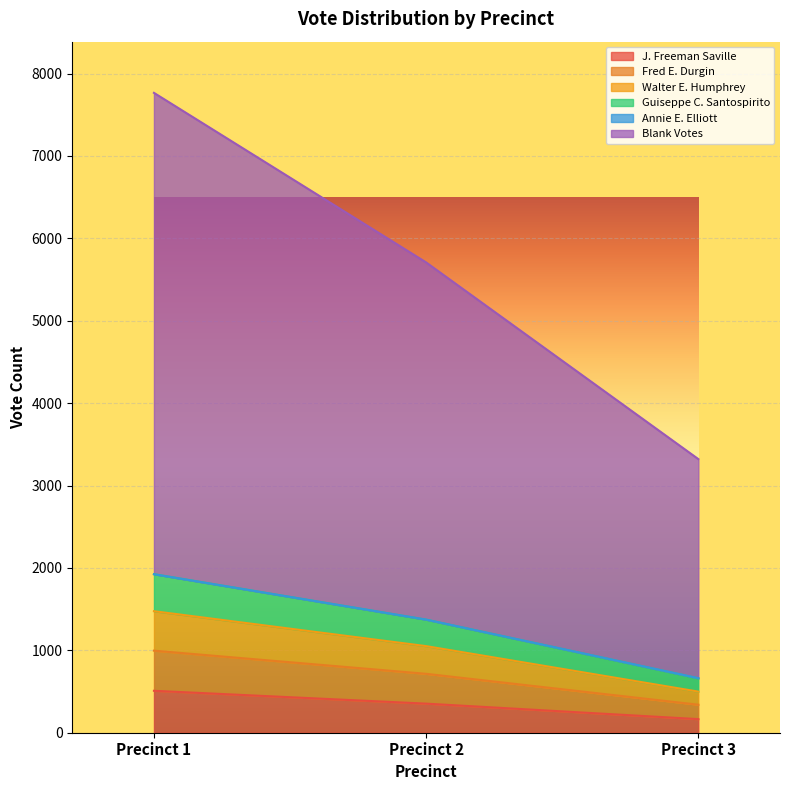

What is the highest value of the J. Freeman Saville series?

509